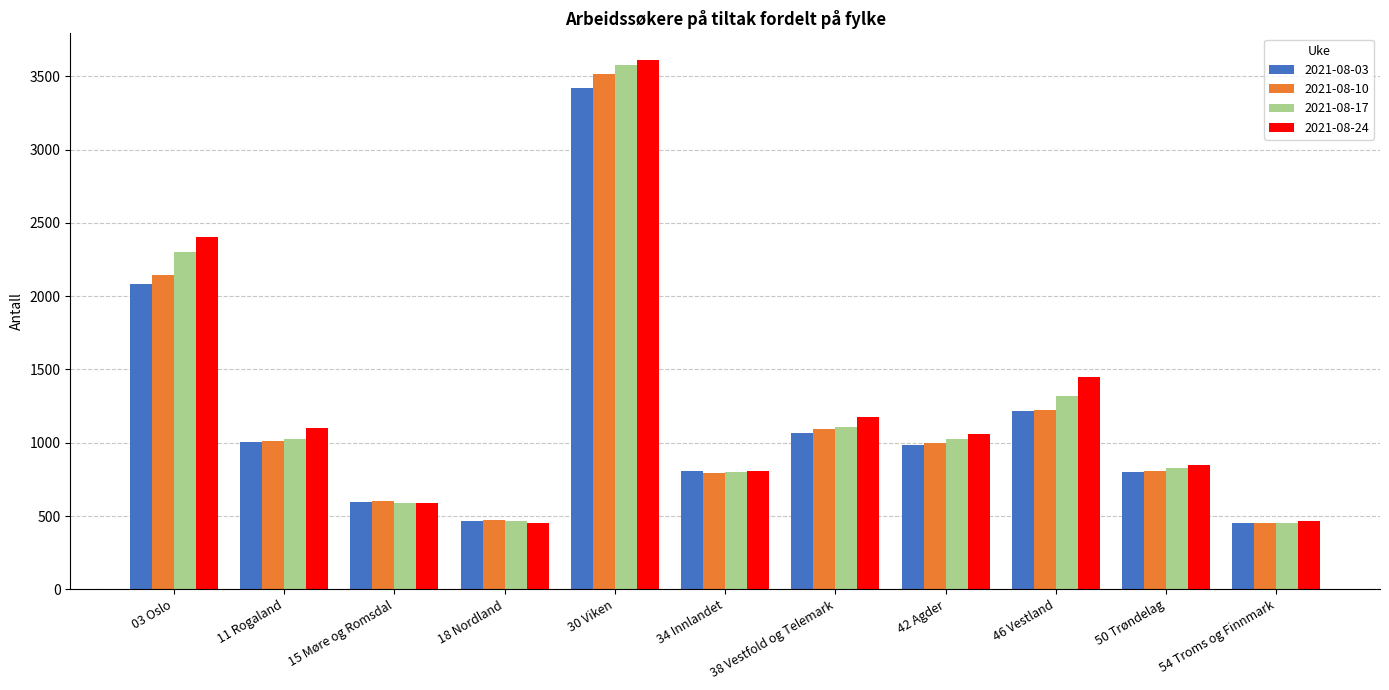

What is the value of the 2021-08-24 bar at the 4th from the left?

450